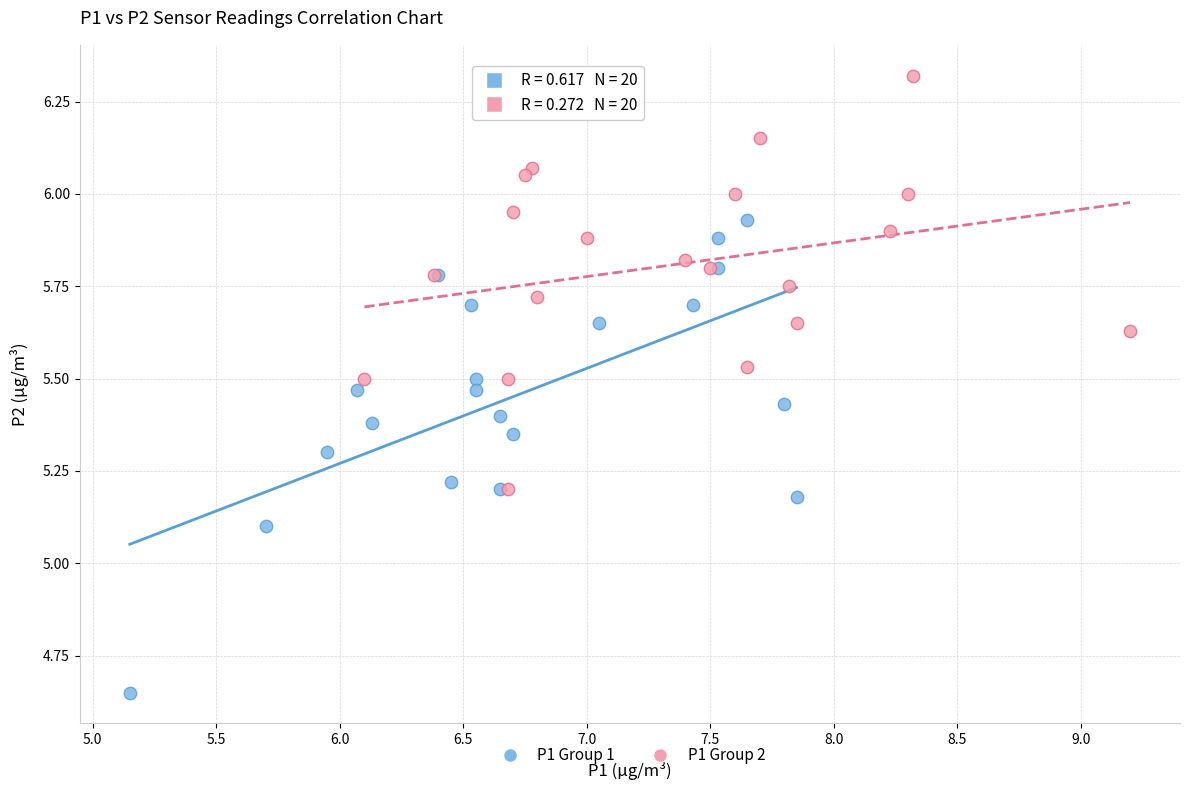

Which series has the widest spread of Y values?

P1 Group 1